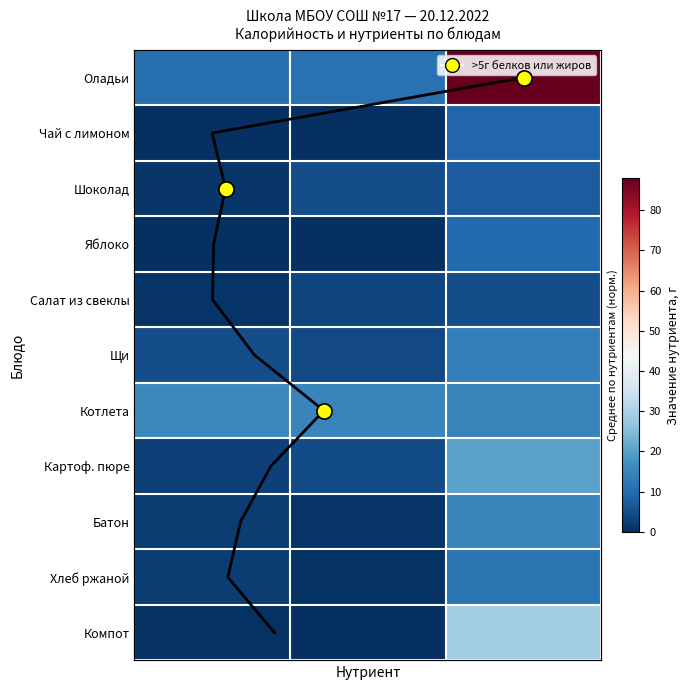

Reading left to right, what are all the values shown in this chart?

Оладьи: 10.8	11.2	87.9
Чай с лимоном: 0.1	0.0	9.2
Шоколад: 1.1	5.1	7.5
Яблоко: 0.0	0.0	9.8
Салат из свеклы: 0.8	3.6	5.0
Щи: 5.0	4.2	13.8
Котлета: 15.7	15.1	14.7
Картоф. пюре: 3.1	4.8	20.4
Батон: 2.2	0.8	15.4
Хлеб ржаной: 2.1	0.6	11.7
Компот: 0.6	0.1	28.8